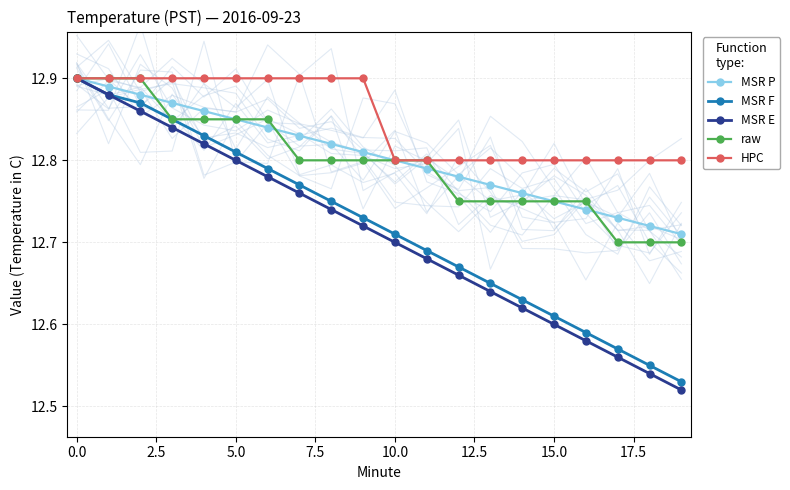

At which label is MSR F closest to 12?

19